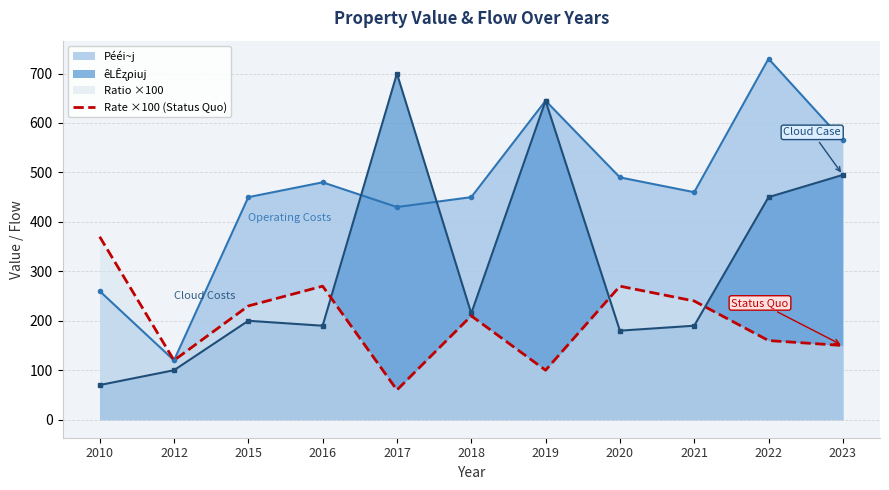

True or false: the data shows 210.3 at 2022.

False